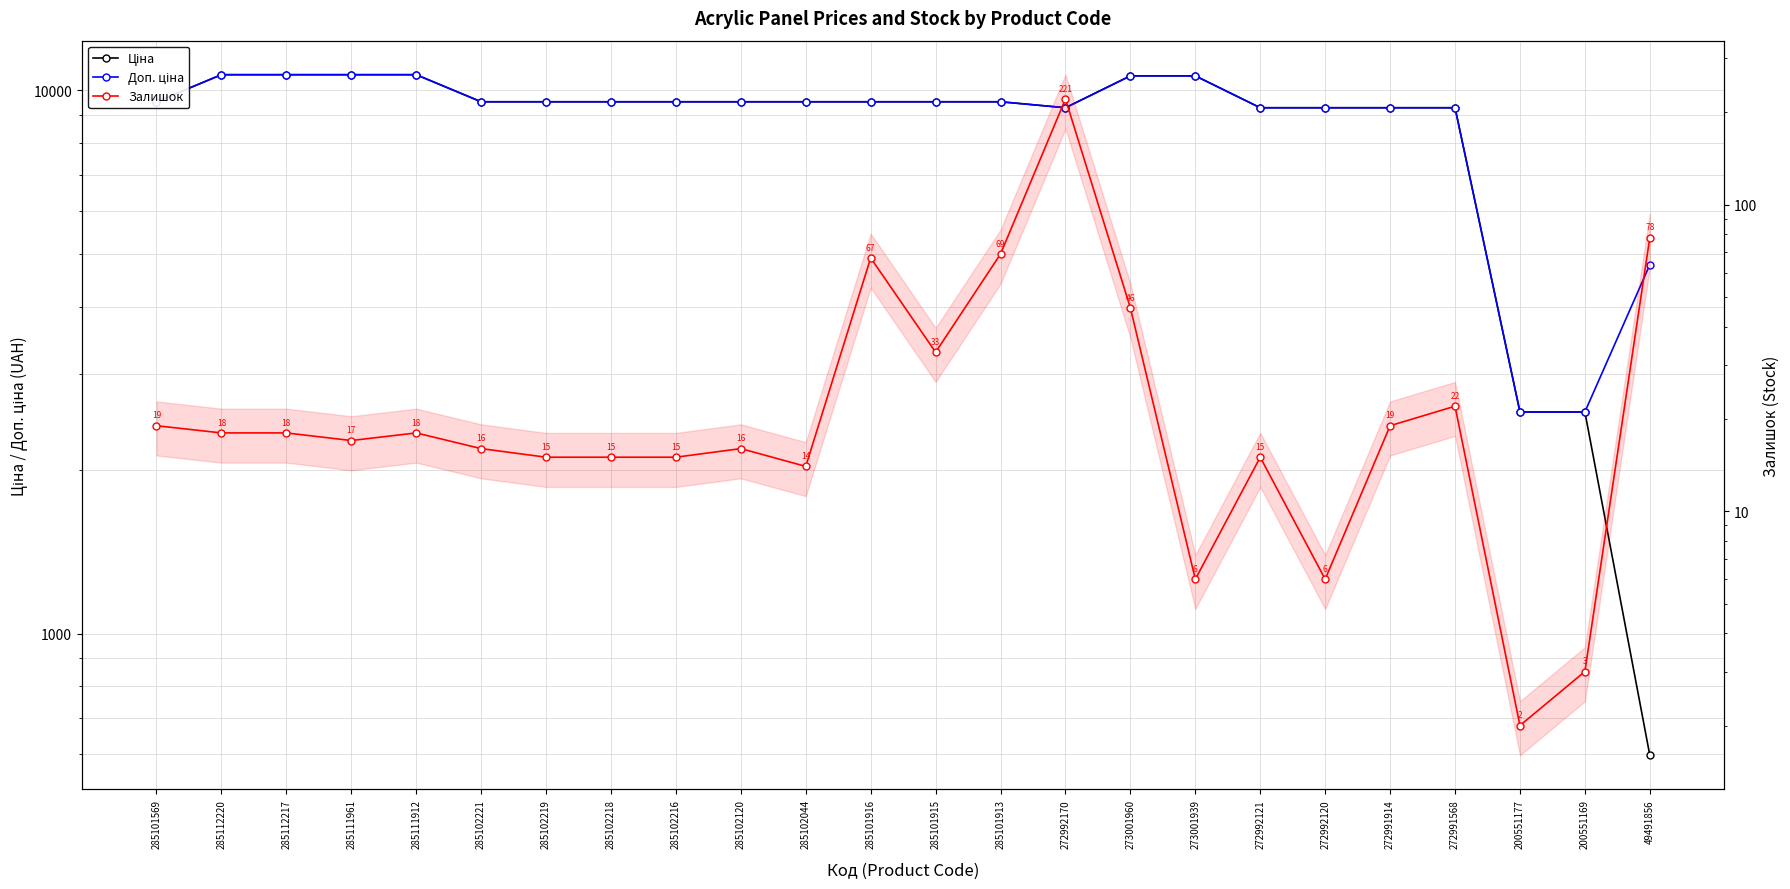

True or false: Ціна and Залишок cross at least once.

False